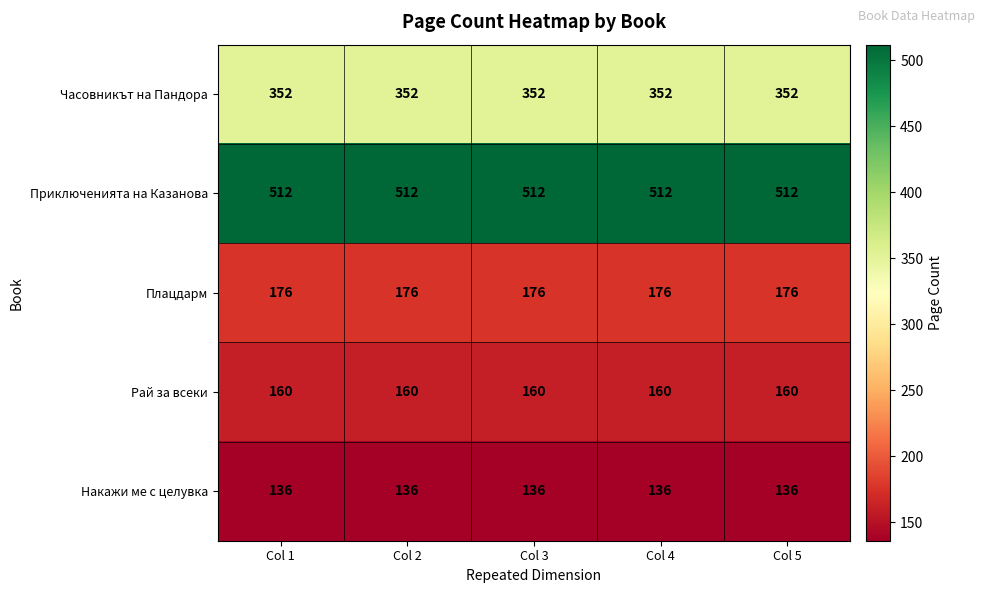

What is the minimum value for Часовникът на Пандора?

352